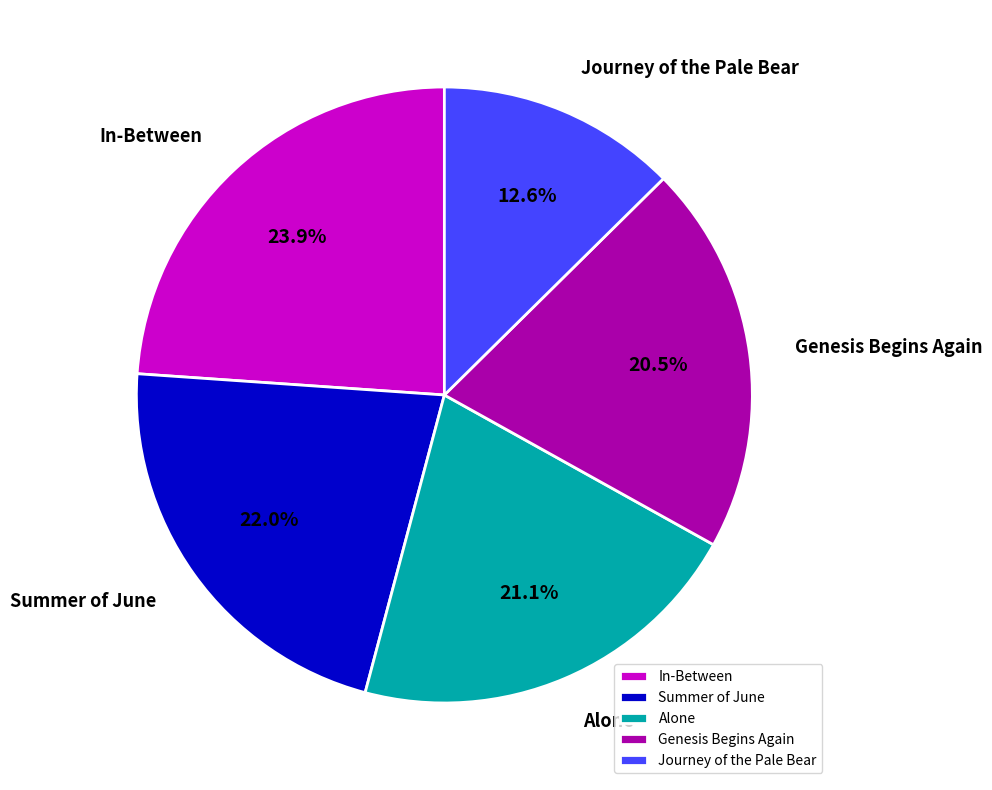

Is In-Between the majority of the pie?

No